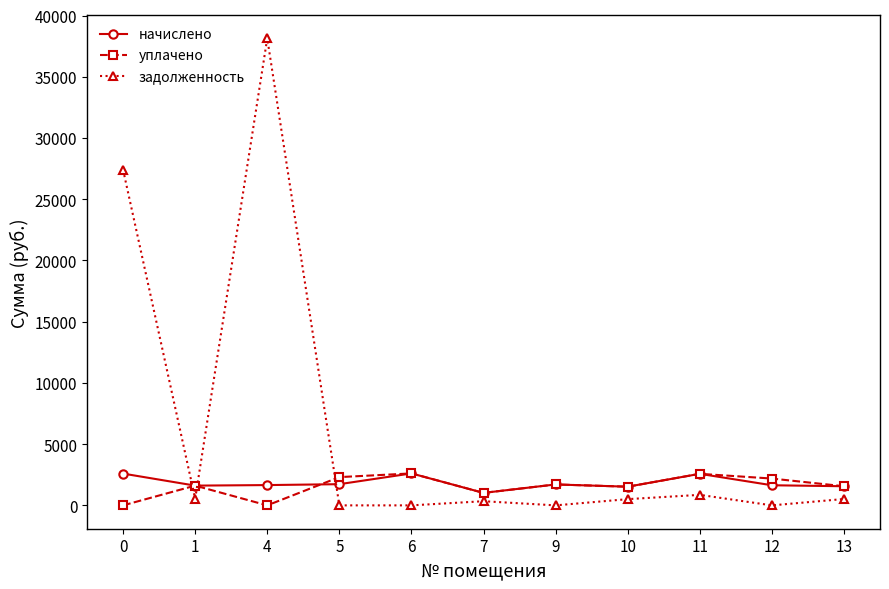

How many values in the начислено series exceed 1657?

6